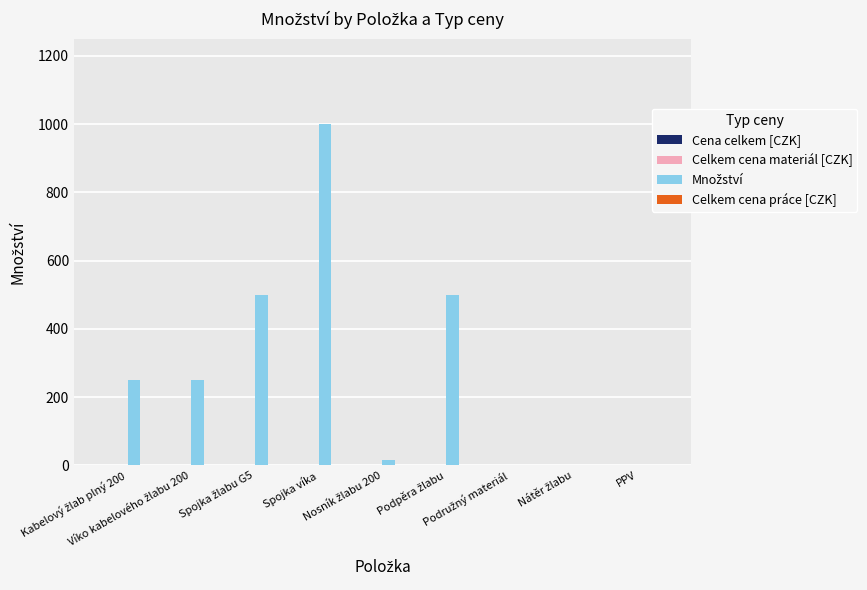

Are the bars grouped side by side (vs. stacked)?

No